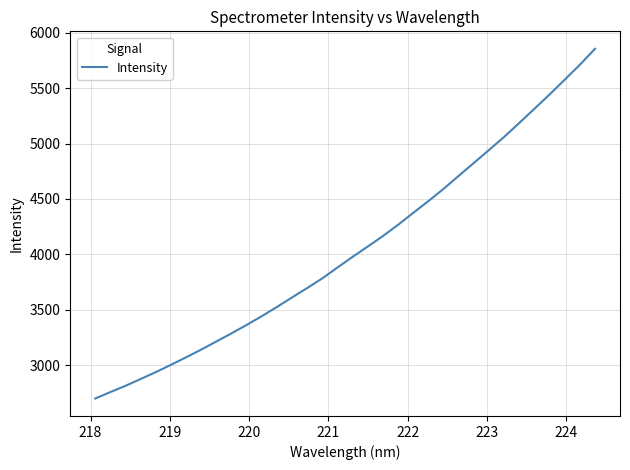

How many categories are shown in the chart?

34